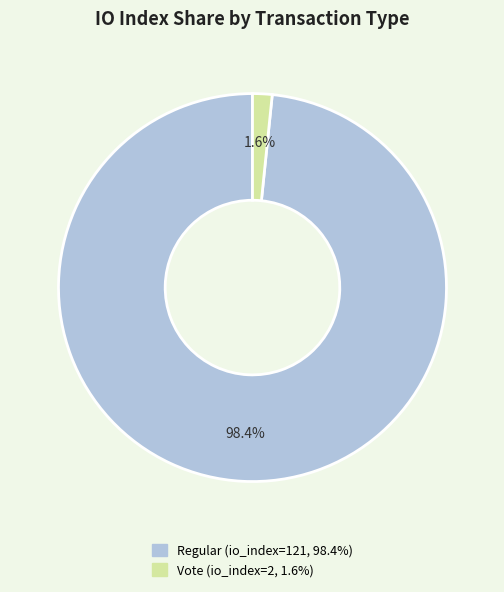

Does any single category account for the majority?

Yes